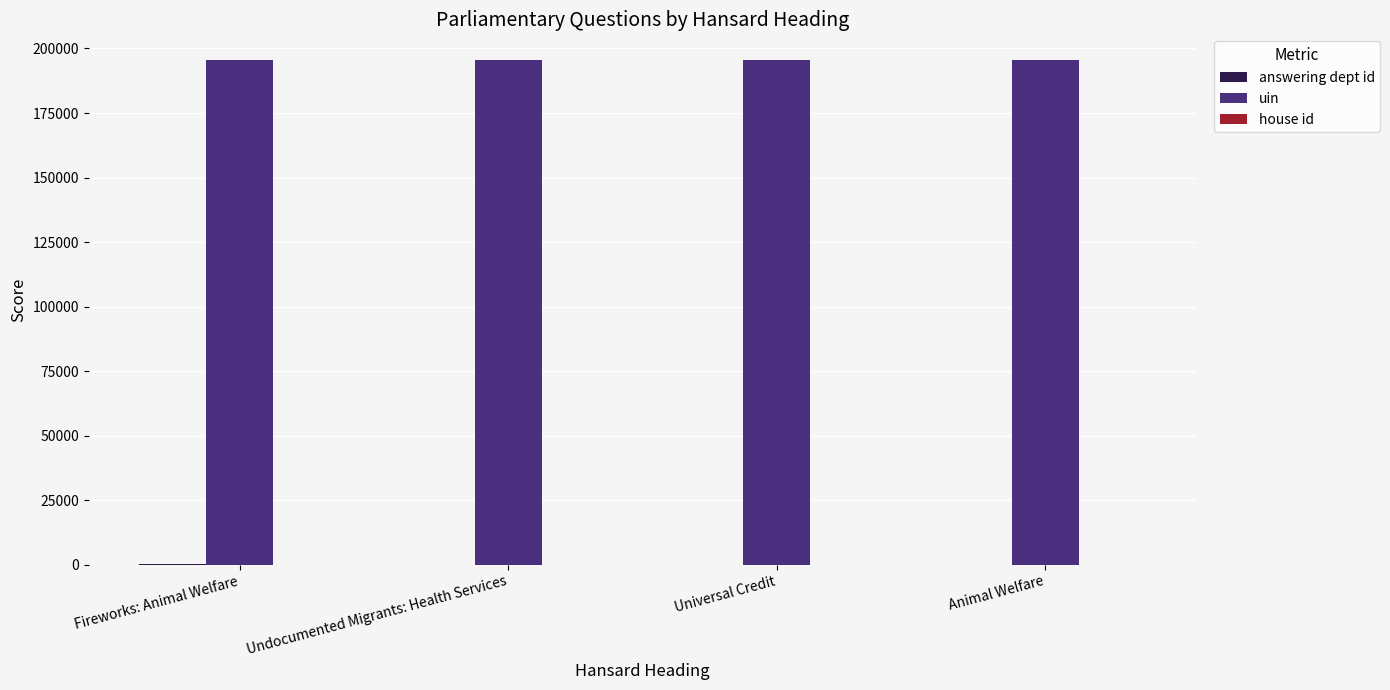

Is it true that uin equals 68713 at Animal Welfare?

False